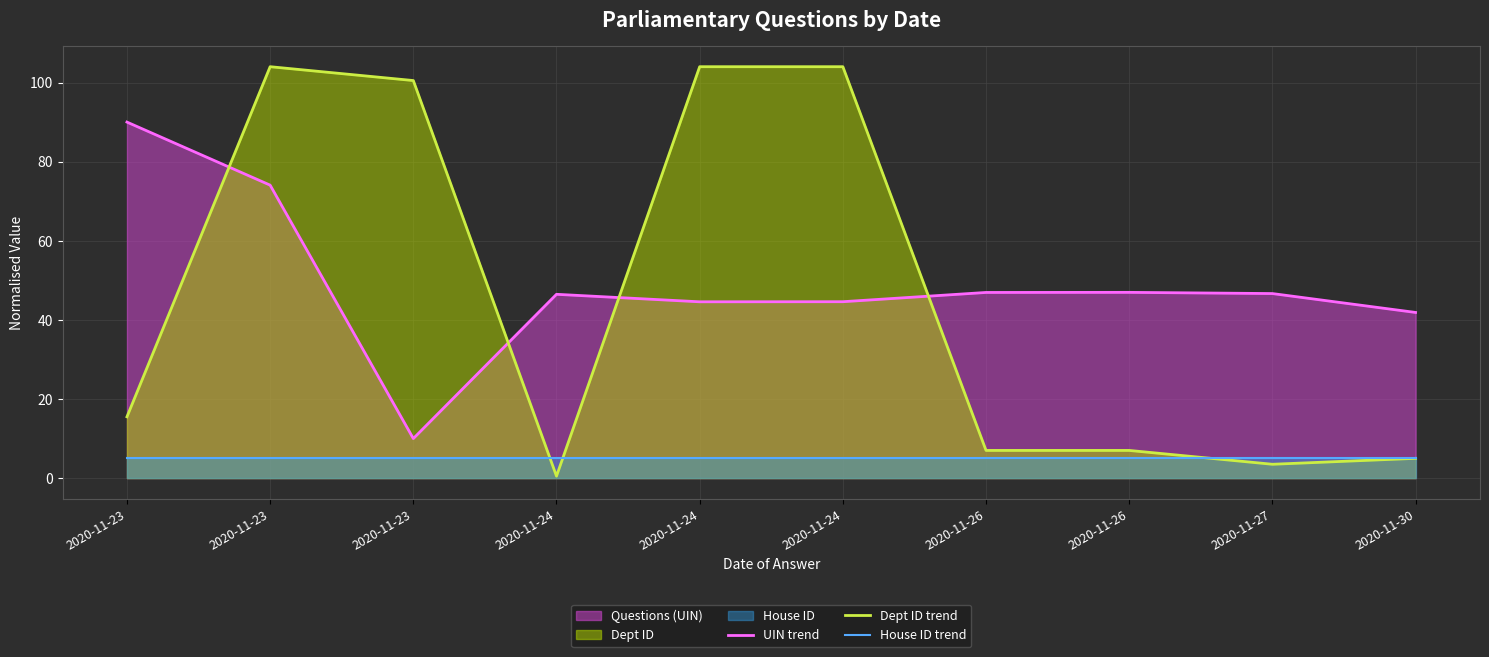

How many data points in UIN trend are above 46?

6